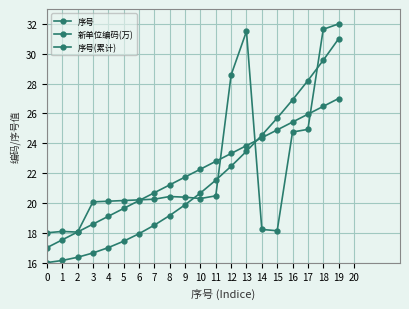

How many data points does each series have?

20